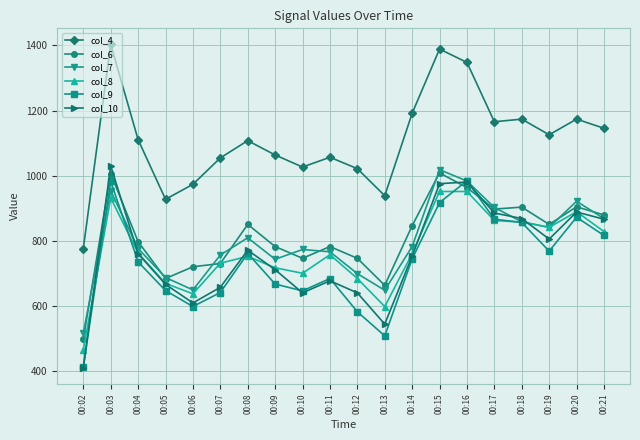

What is the value of the col_7 point at the 12th from the left?

649